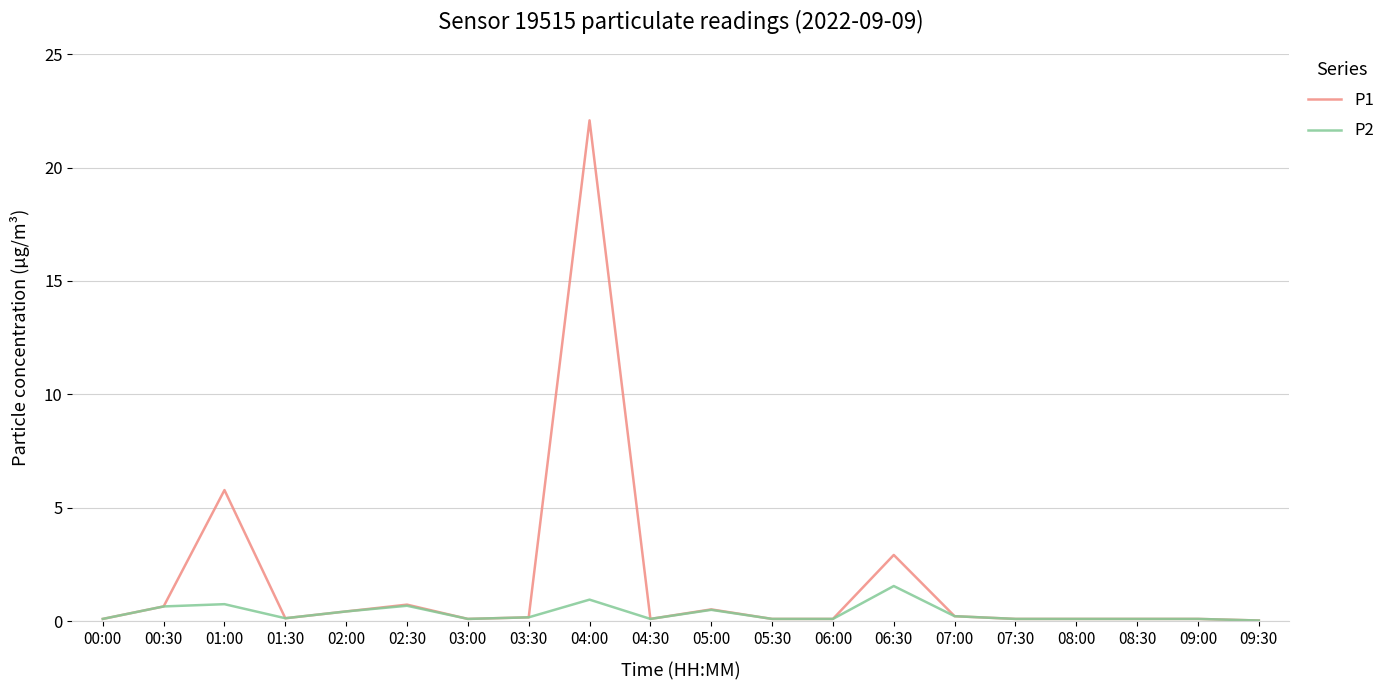

True or false: P2 has a value of 0.4 at 02:00.

True